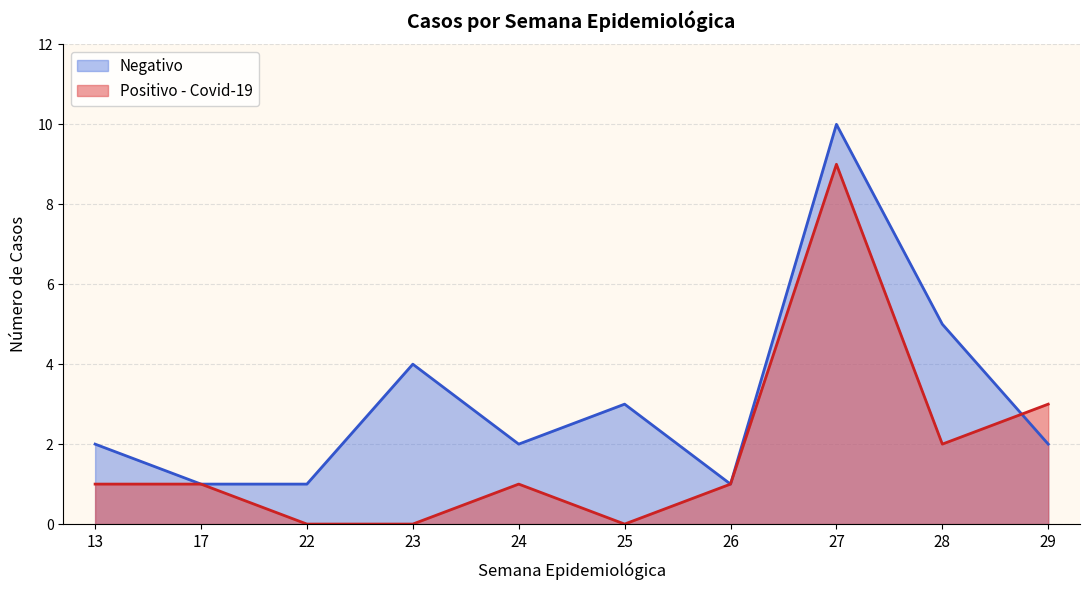

At which category is the sum across all series the highest?

27